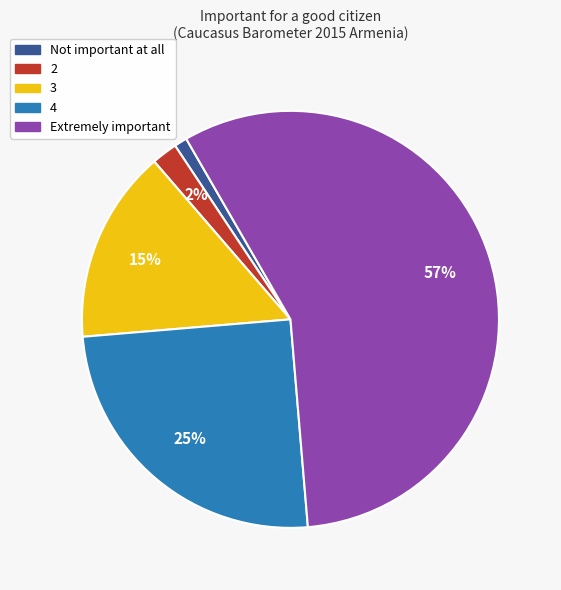

Is there any slice that represents more than half of the pie?

Yes